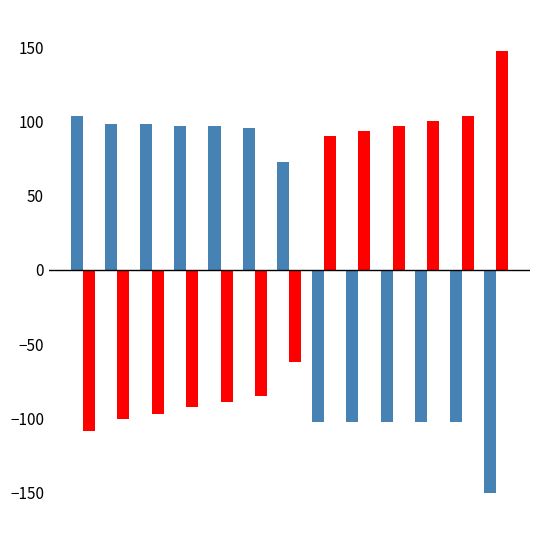

What is the maximum value shown in the chart?

147.5